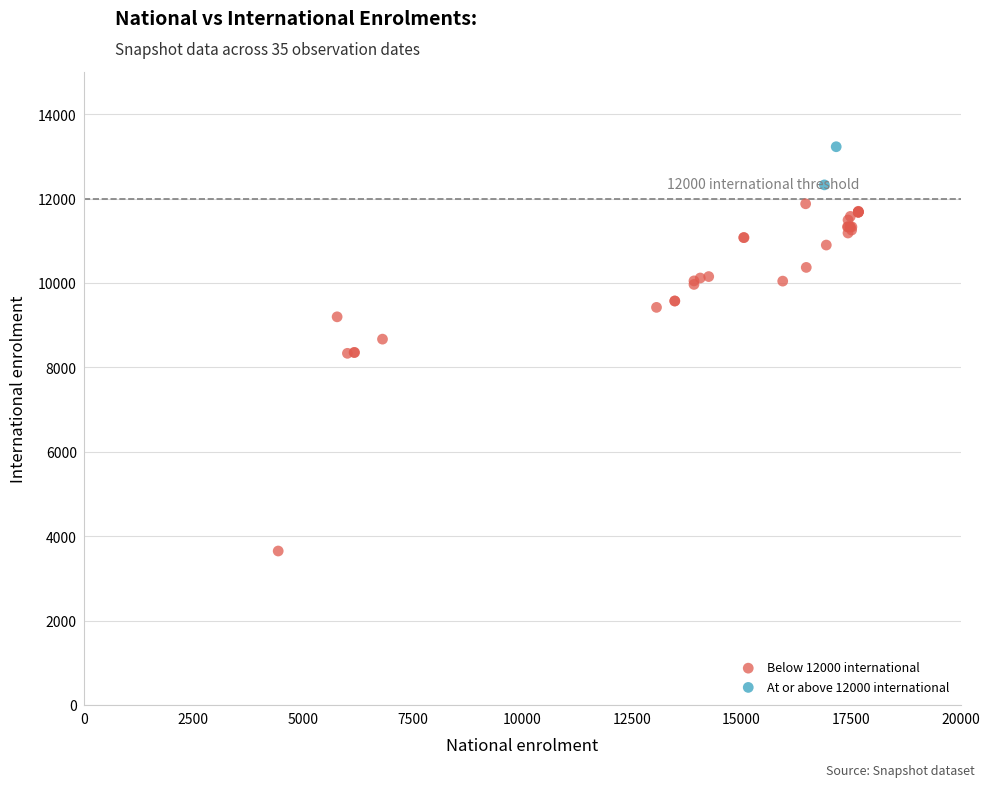

Which series has the largest Y range (max minus min)?

Below 12000 international